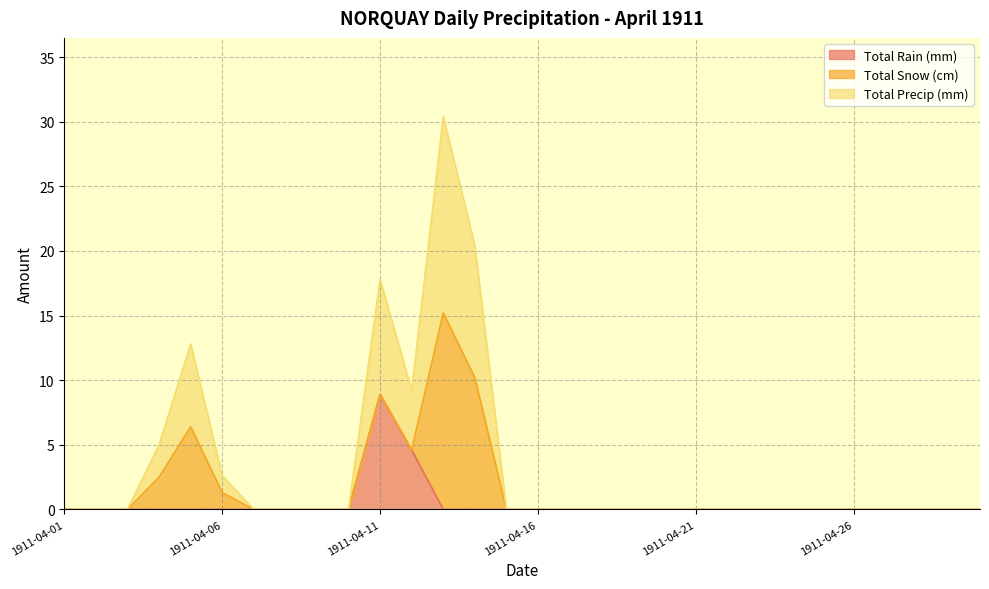

How many categories are shown in the chart?

30